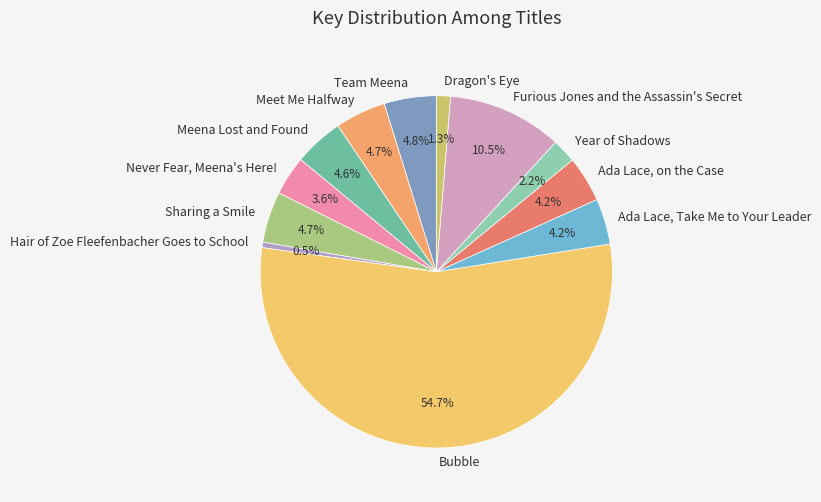

Approximately how many times larger is the value at Never Fear, Meena's Here! compared to Dragon's Eye?

2.8